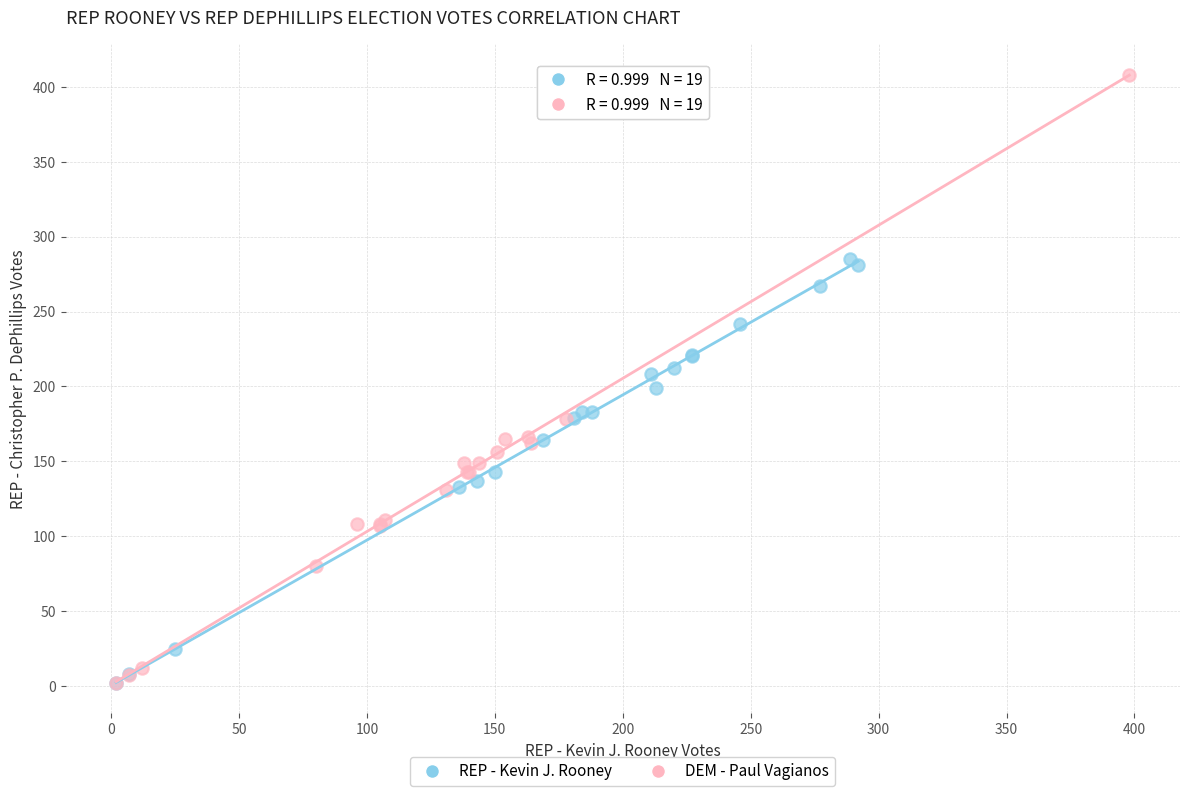

Which series contains the highest Y value?

DEM - Paul Vagianos